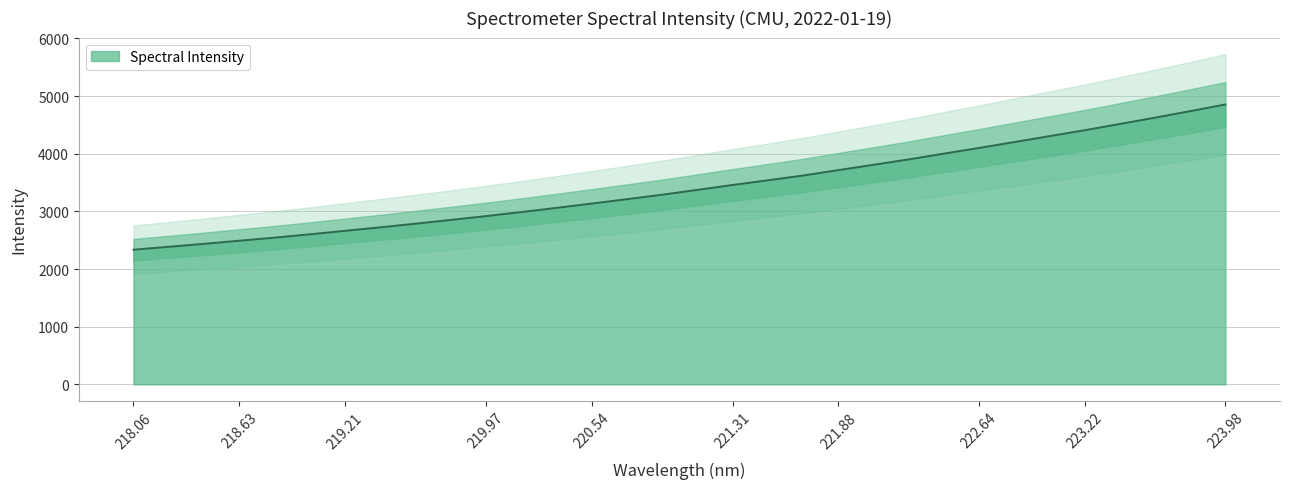

What is the sum of all values?

109597.1